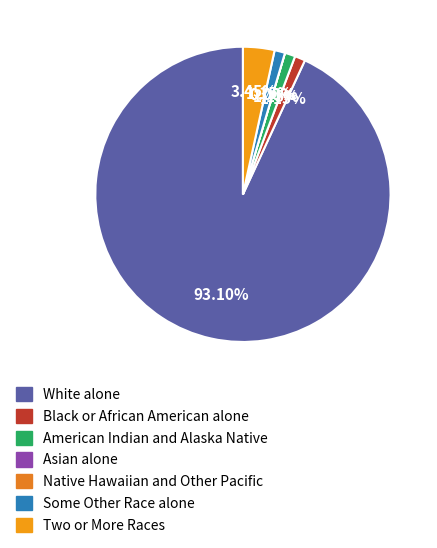

What percentage do Some Other Race alone and Black or African American alone together represent?

2.3%